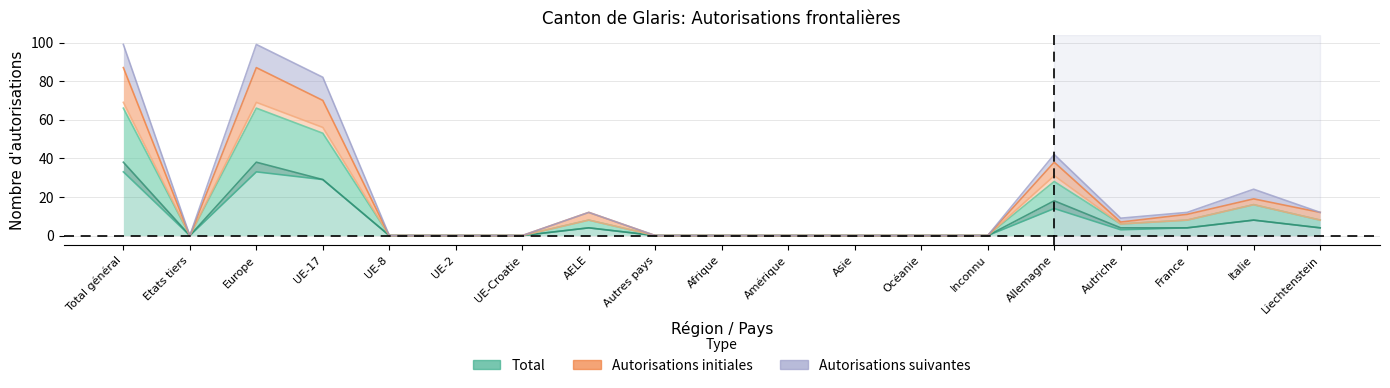

True or false: Hommes has more than 2 points higher than both neighbors.

True